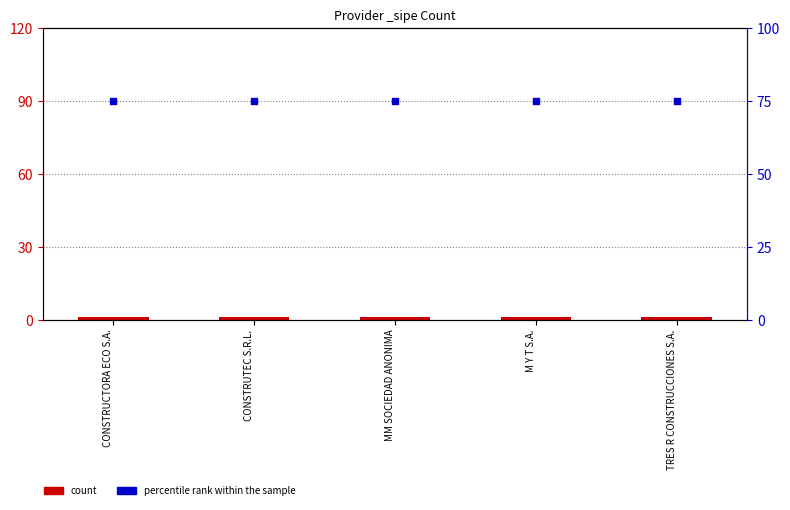

Which series reaches the maximum Y coordinate?

percentile rank within the sample